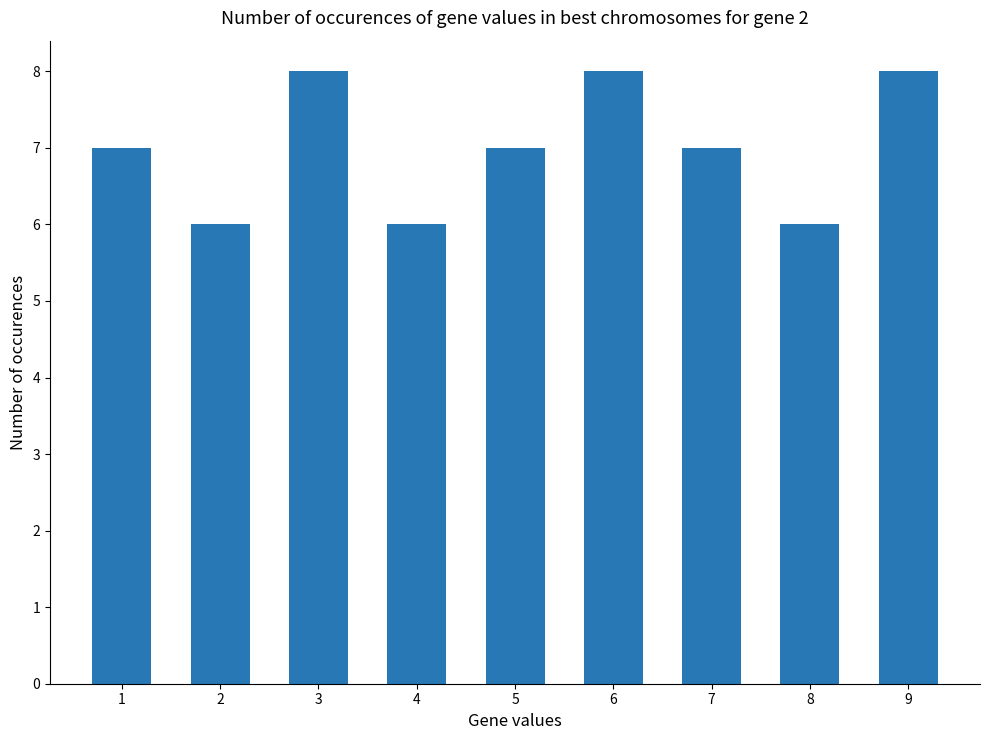

What is the approximate value at 9?

8